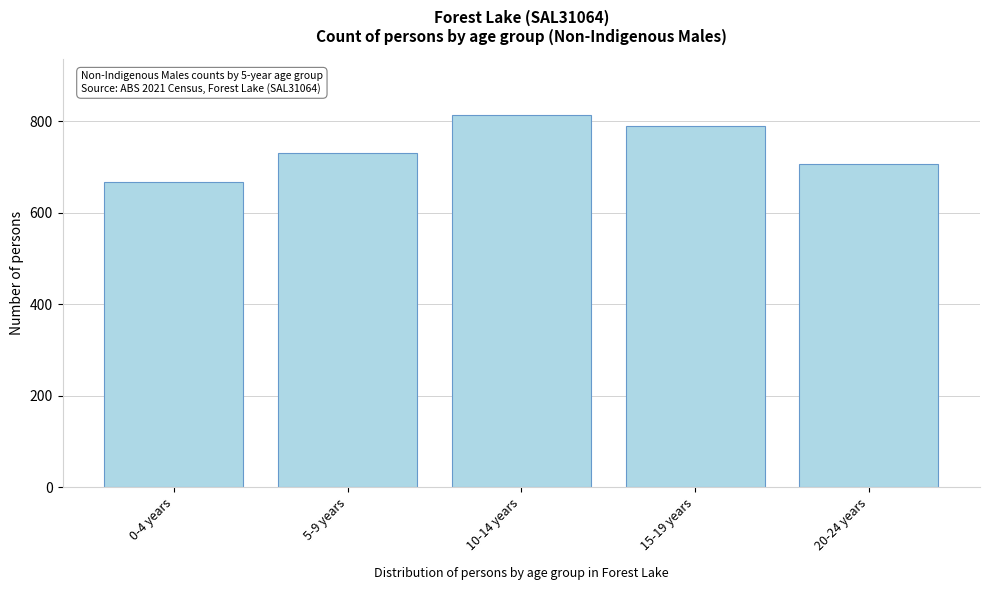

Reading left to right, what are all the values shown in this chart?

668	731	815	789	706